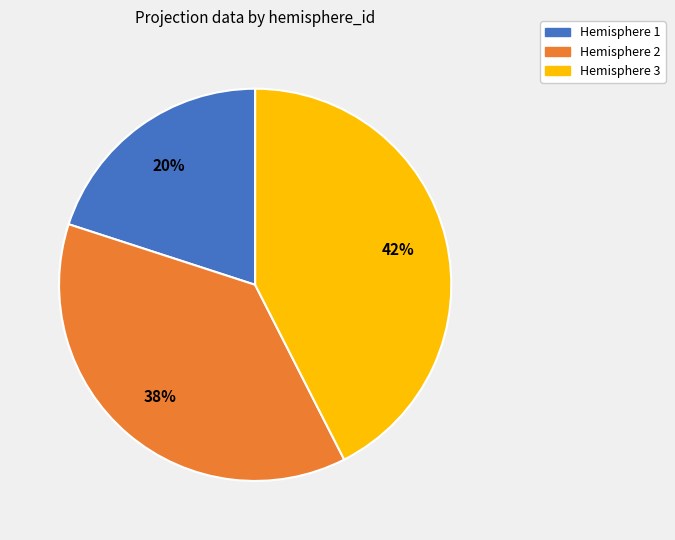

To the nearest percent, what percentage of the pie is Hemisphere 1?

20%